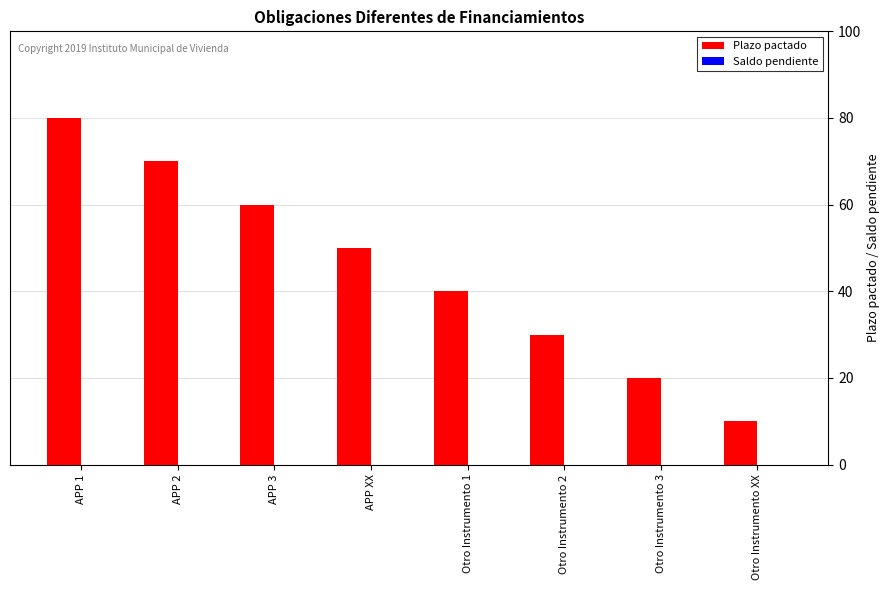

Are the bars grouped side by side (vs. stacked)?

No